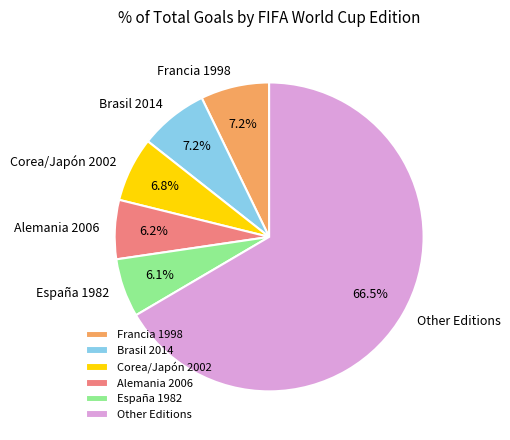

How much of the chart is everything except Alemania 2006?

93.8%